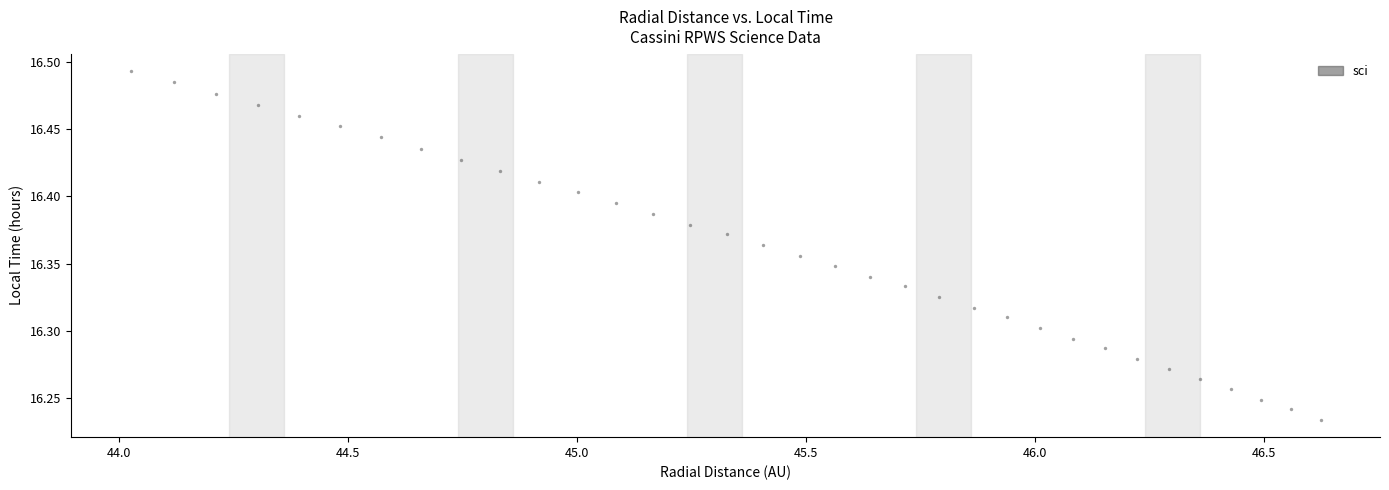

What is the range of Y values (max minus min)?

0.3